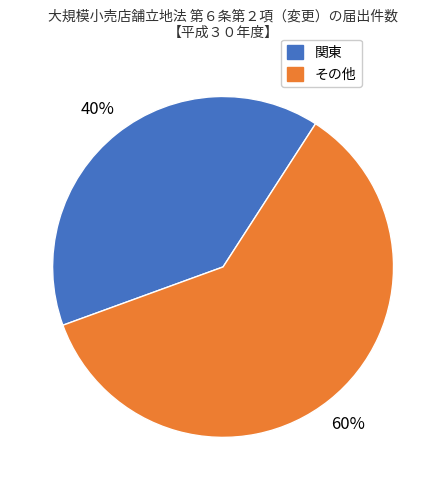

To the nearest percent, what is the average slice percentage?

50%